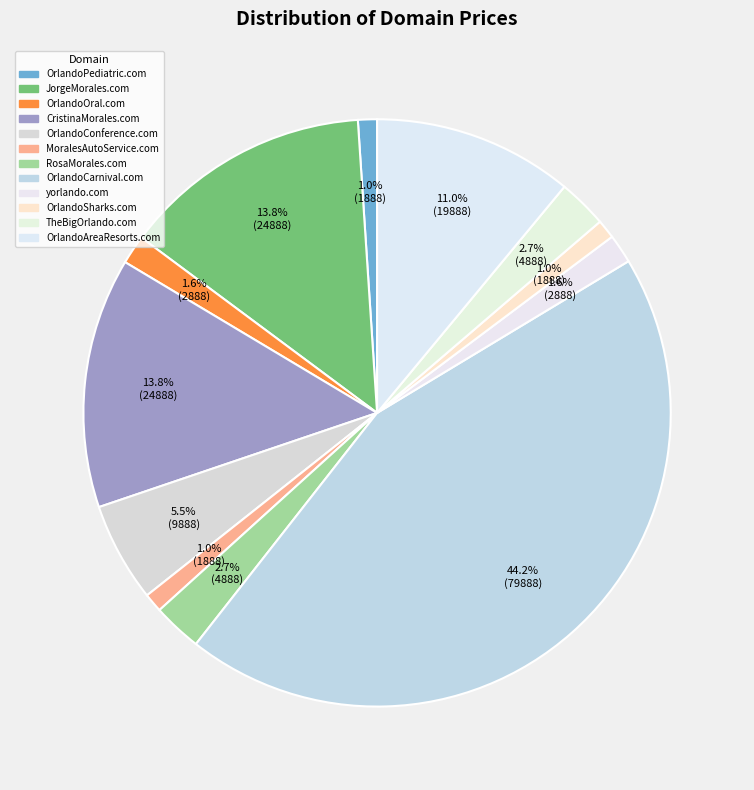

Count the number of slices in the pie.

12